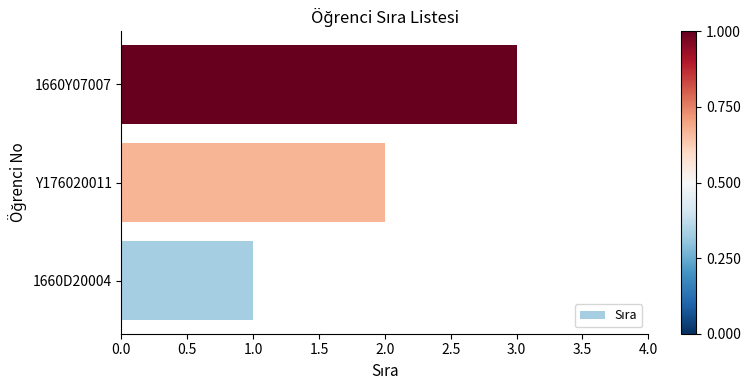

What value does the data have at 1660Y07007?

3